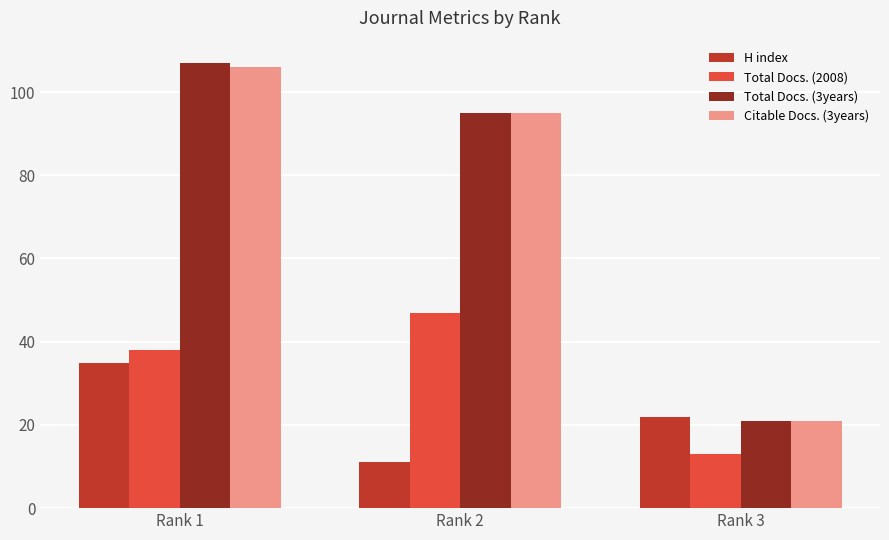

Reading left to right, list all the values displayed in this chart.

H index: 35	11	22
Total Docs. (2008): 38	47	13
Total Docs. (3years): 107	95	21
Citable Docs. (3years): 106	95	21